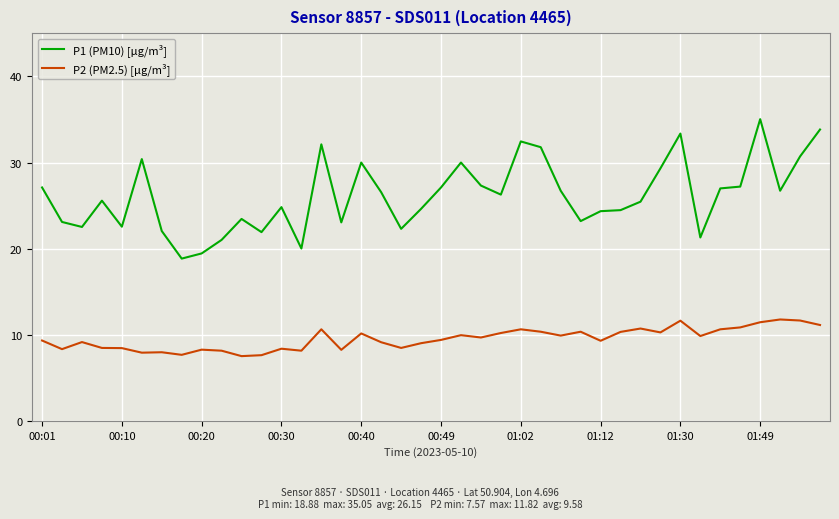

Which series has the widest spread of values?

P1 (PM10) [μg/m³]